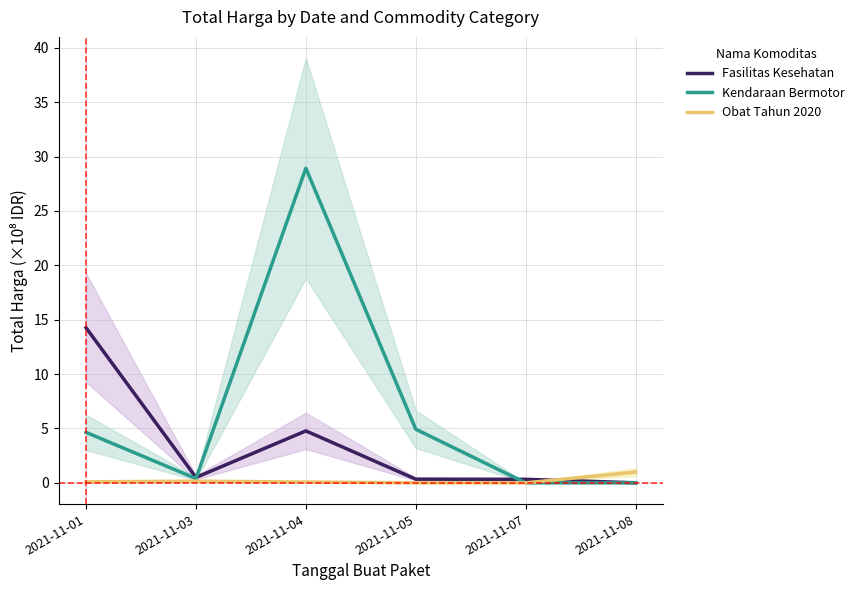

Reading left to right, what are all the values shown in this chart?

Fasilitas Kesehatan: 2021-11-01=14.3	2021-11-03=0.5	2021-11-04=4.8	2021-11-05=0.3	2021-11-07=0.3	2021-11-08=0.0
Kendaraan Bermotor: 2021-11-01=4.6	2021-11-03=0.4	2021-11-04=28.9	2021-11-05=4.9	2021-11-07=0.0	2021-11-08=0.0
Obat Tahun 2020: 2021-11-01=0.1	2021-11-03=0.2	2021-11-04=0.1	2021-11-05=0.0	2021-11-07=0.0	2021-11-08=1.0